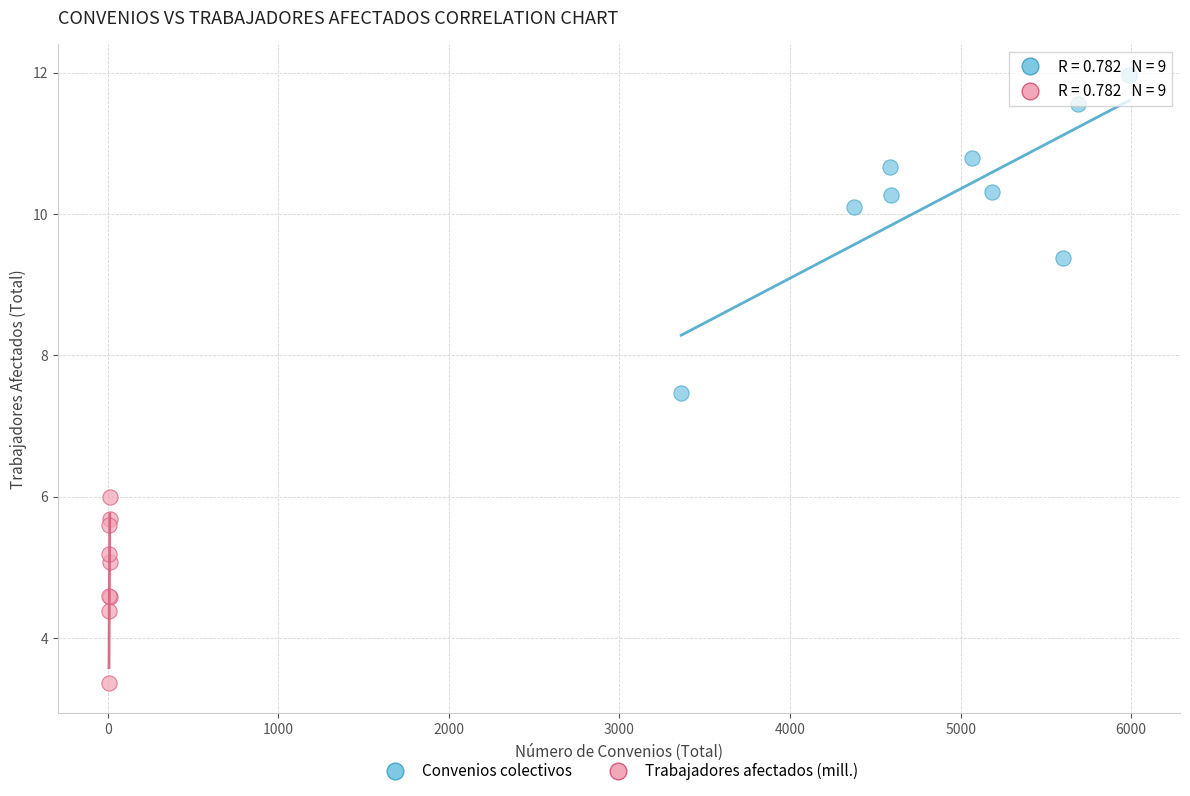

Which series has the largest Y range (max minus min)?

Convenios colectivos